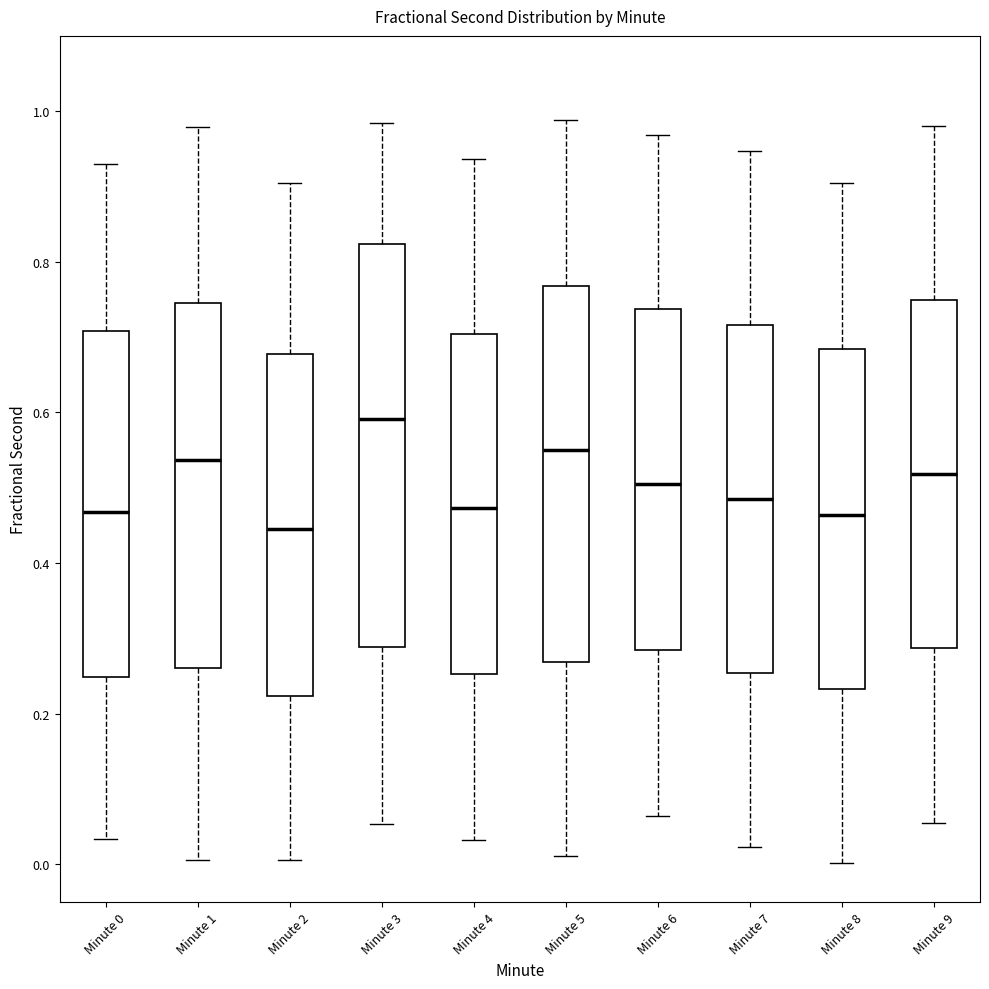

Reading left to right, transcribe this box plot: for each box, give where its median line is, the range the box spans, and where its two whiskers end, as read against the y-axis. The values are not printed on the chart, so give them approximately, as read against the axis.

Minute 0: median 0.46, box 0.24 to 0.70, whiskers 0.04 to 0.94
Minute 1: median 0.54, box 0.26 to 0.74, whiskers 0.00 to 0.98
Minute 2: median 0.44, box 0.22 to 0.68, whiskers 0.00 to 0.90
Minute 3: median 0.60, box 0.28 to 0.82, whiskers 0.06 to 0.98
Minute 4: median 0.48, box 0.26 to 0.70, whiskers 0.04 to 0.94
Minute 5: median 0.54, box 0.26 to 0.76, whiskers 0.02 to 0.98
Minute 6: median 0.50, box 0.28 to 0.74, whiskers 0.06 to 0.96
Minute 7: median 0.48, box 0.26 to 0.72, whiskers 0.02 to 0.94
Minute 8: median 0.46, box 0.24 to 0.68, whiskers 0.00 to 0.90
Minute 9: median 0.52, box 0.28 to 0.74, whiskers 0.06 to 0.98